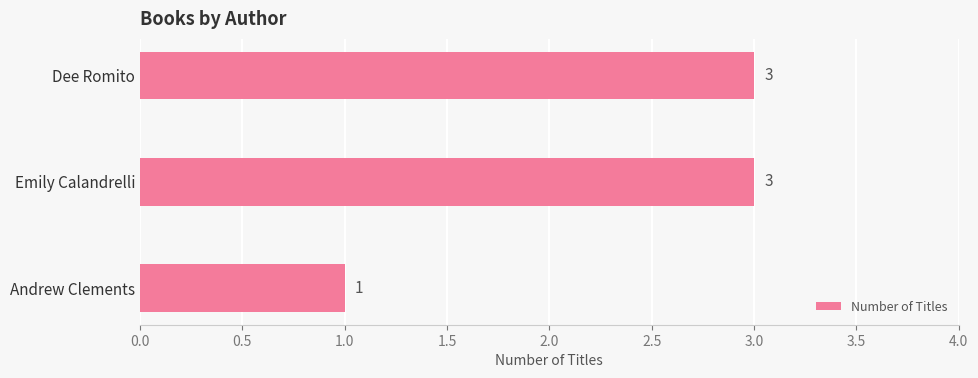

How many bars are there in total?

3